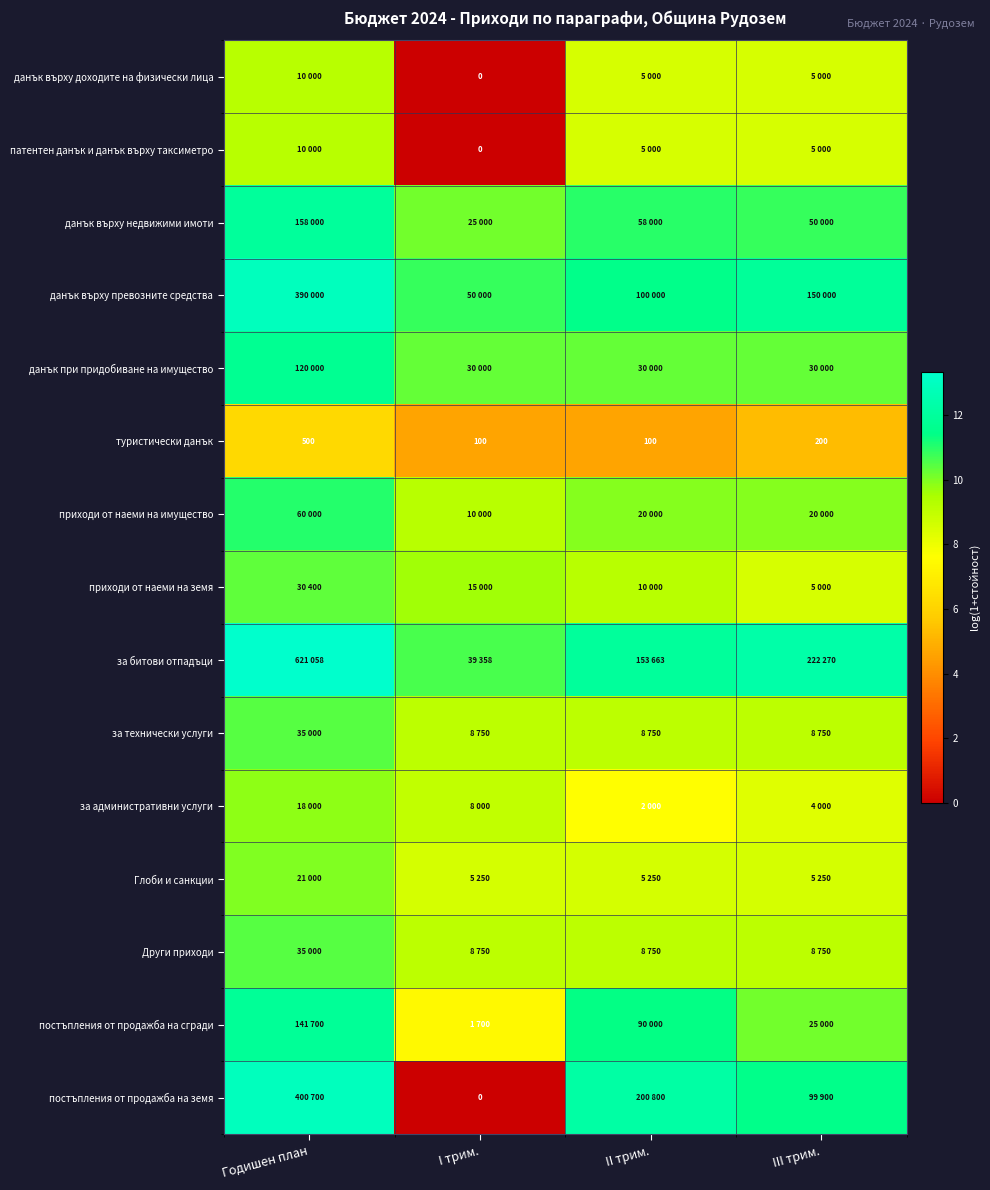

What is the maximum value shown in the chart?

13.3